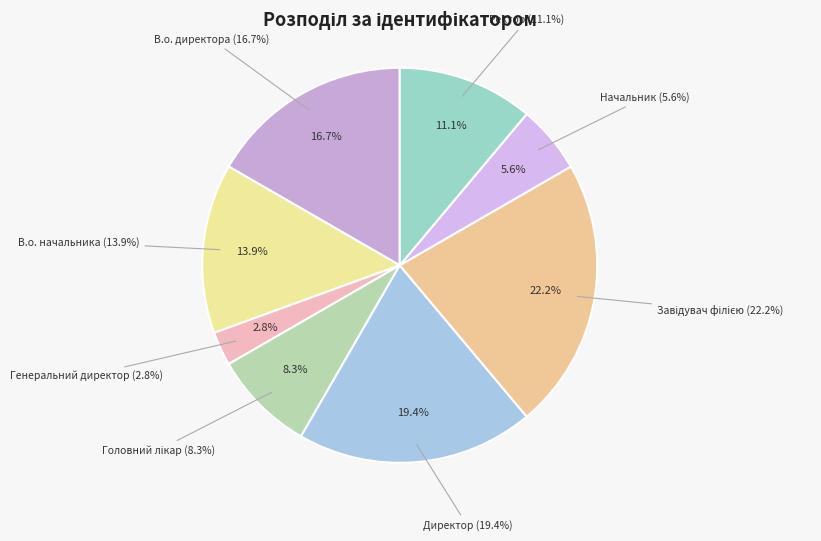

Is it true that Директор is 30% of the pie?

False